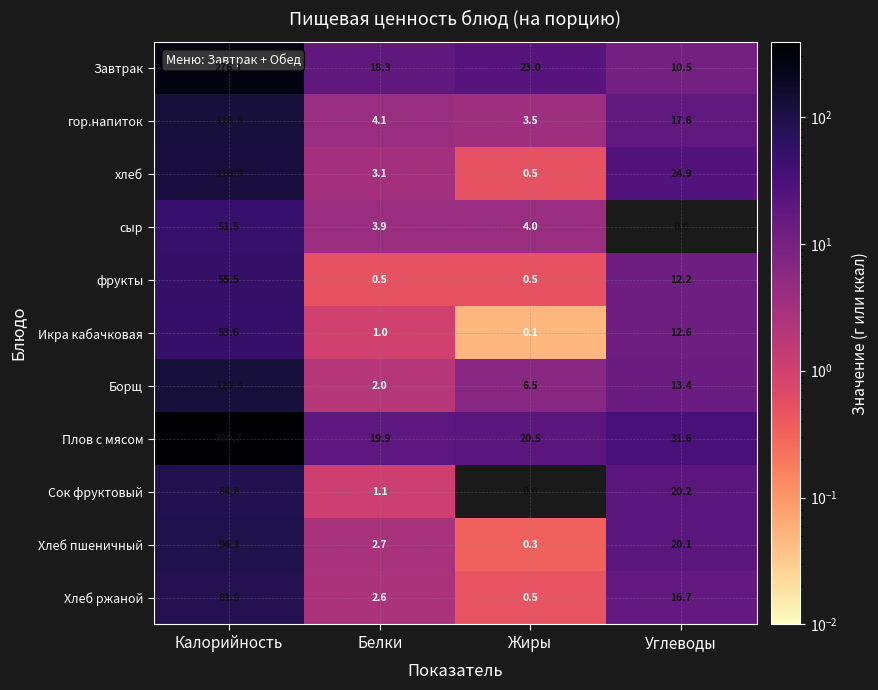

Which category has the highest value across all series?

Калорийность